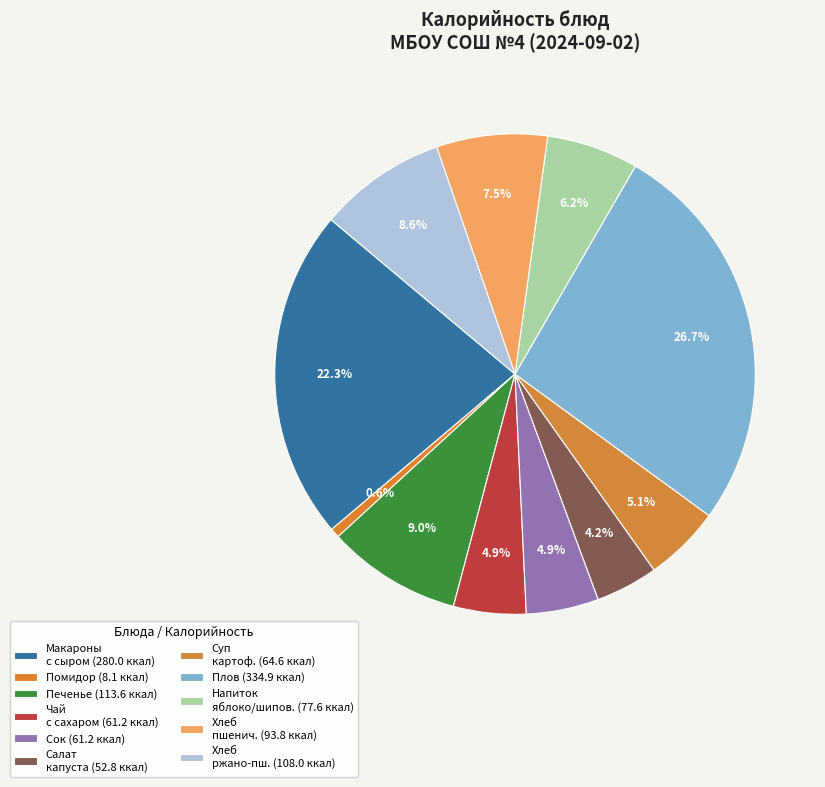

Is there a majority slice in this chart?

No